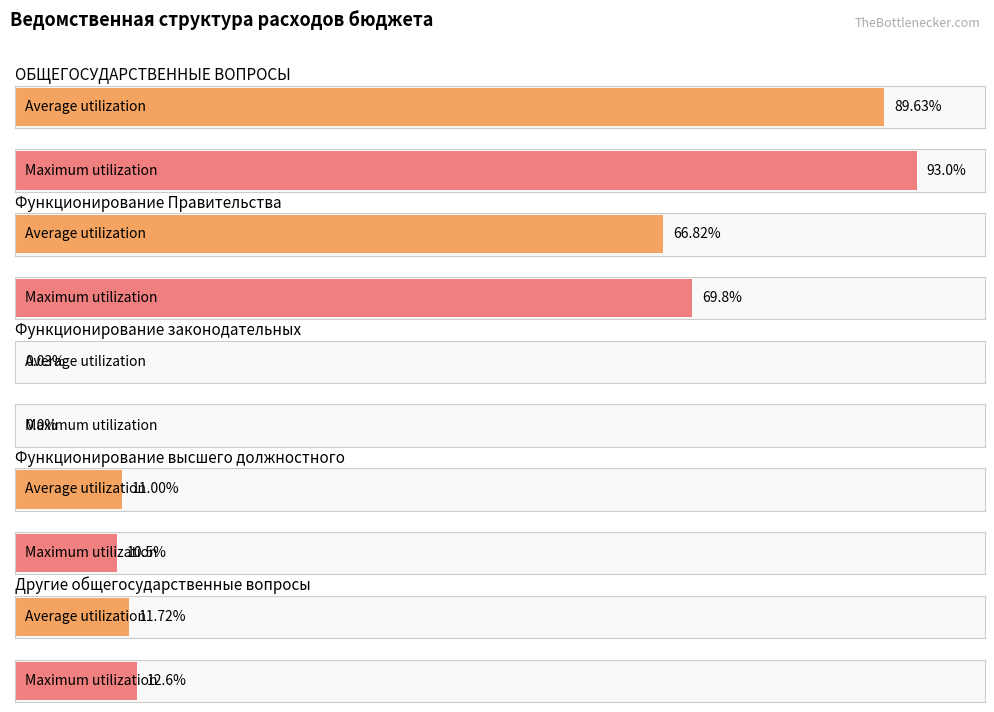

What position from the left is Функционирование Правительства?

2